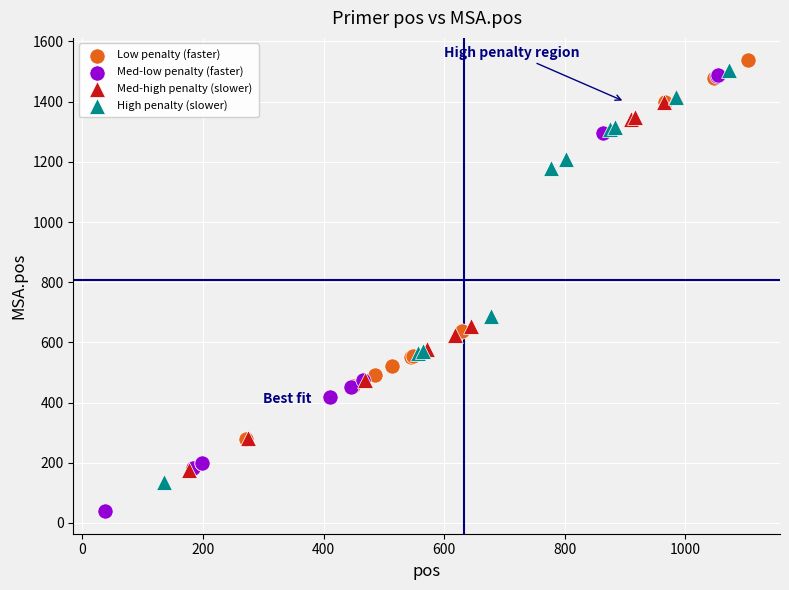

Which series has the largest Y range (max minus min)?

Med-low penalty (faster)